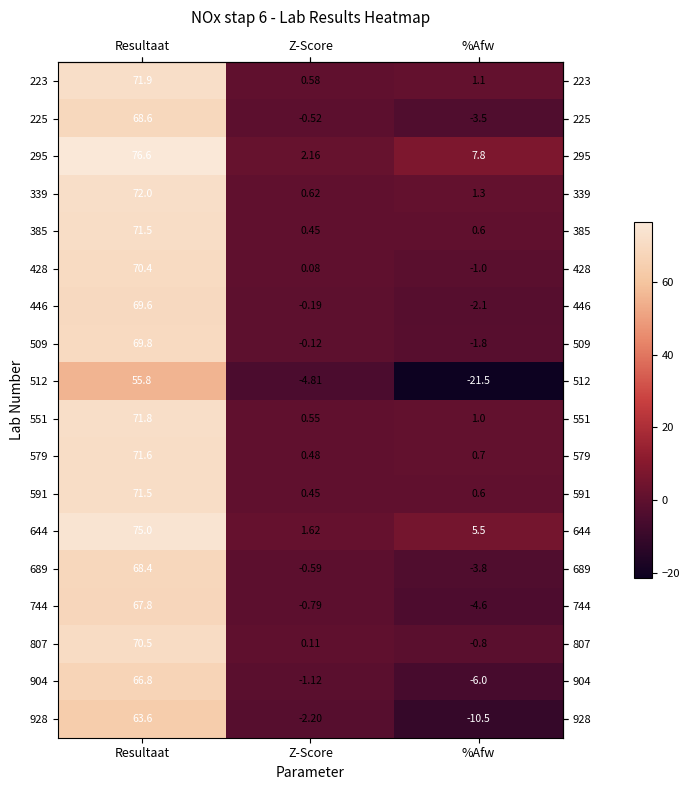

How many distinct data groups are displayed?

18